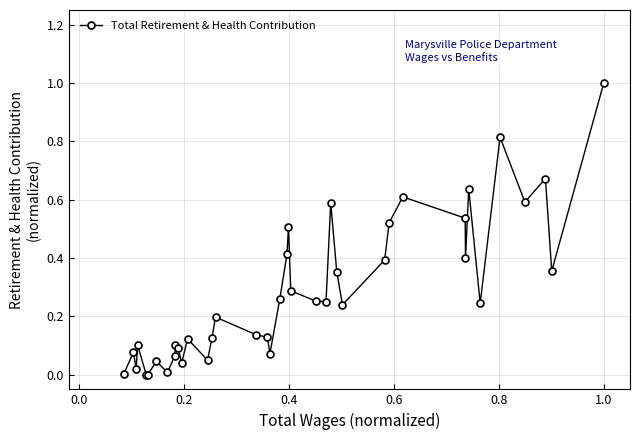

What is the sum of all values?

11.3